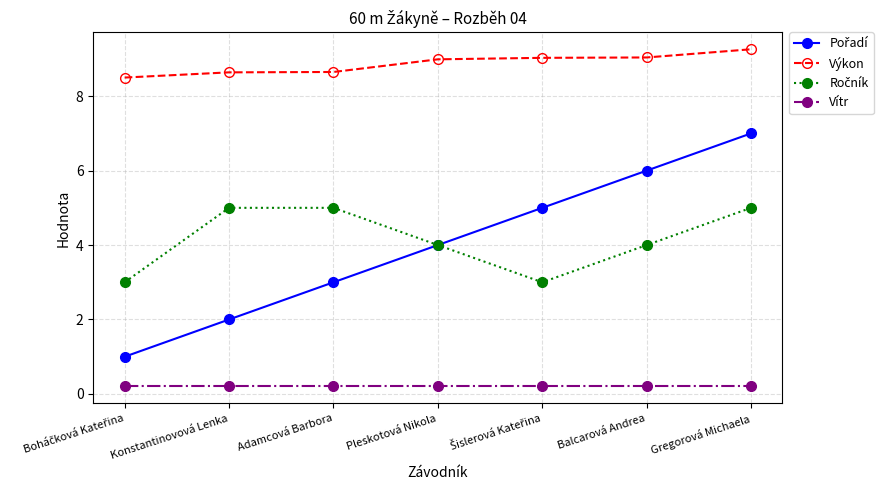

The value of Výkon at Balcarová Andrea is 4.2. True or false?

False